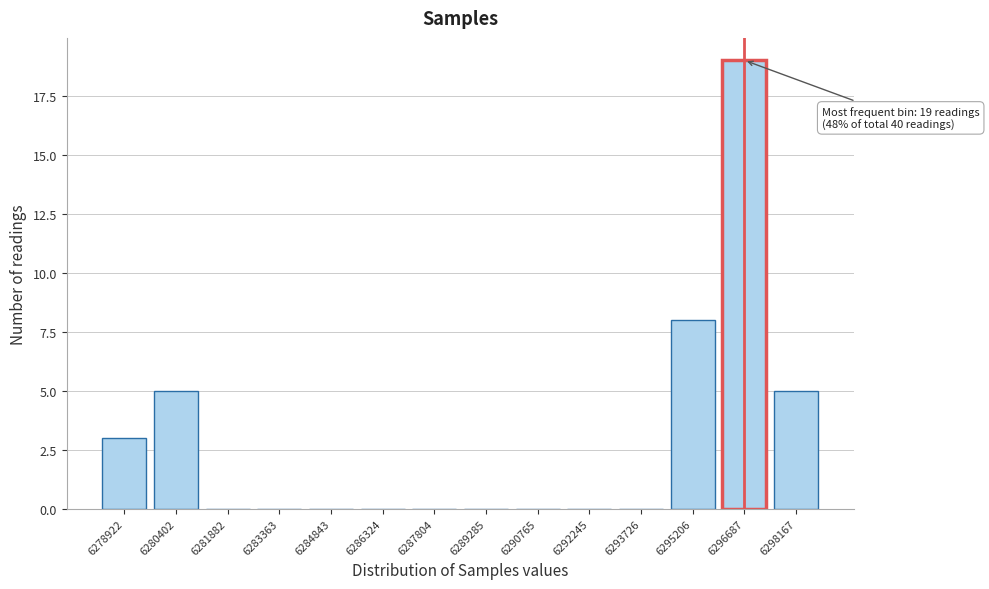

Reading left to right, what are all the values shown in this chart?

6278922=3	6280402=5	6281882=0	6283363=0	6284843=0	6286324=0	6287804=0	6289285=0	6290765=0	6292245=0	6293726=0	6295206=8	6296687=19	6298167=5